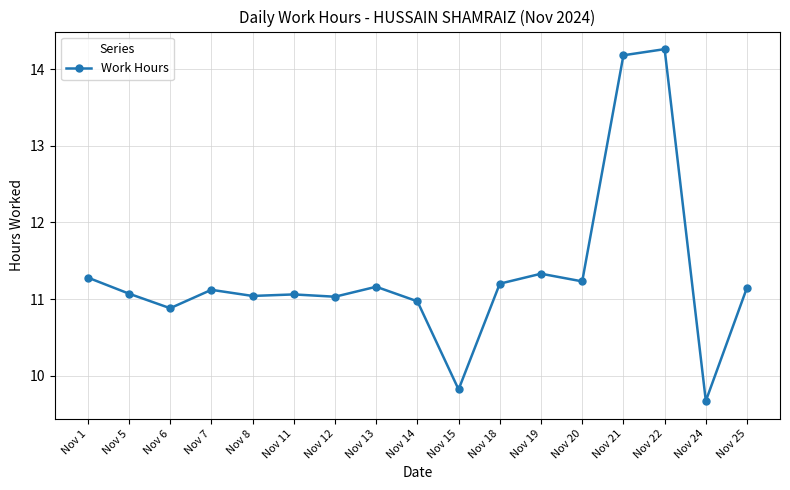

At which label does the data first exceed 11?

Nov 1